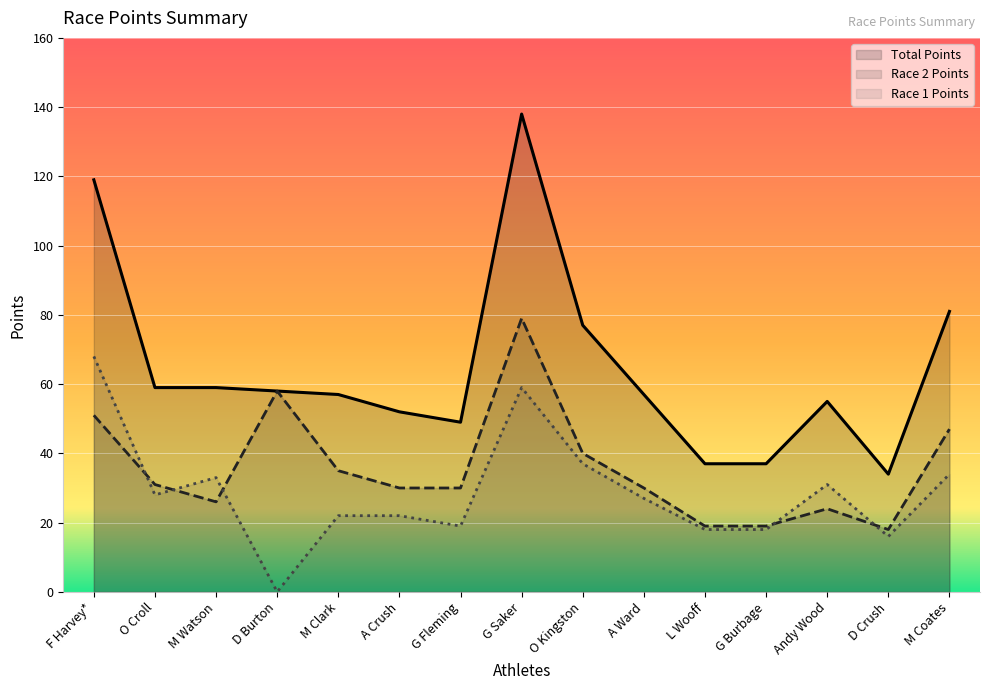

What are all the series names shown in the legend?

Race 1 Points, Race 2 Points, Total Points